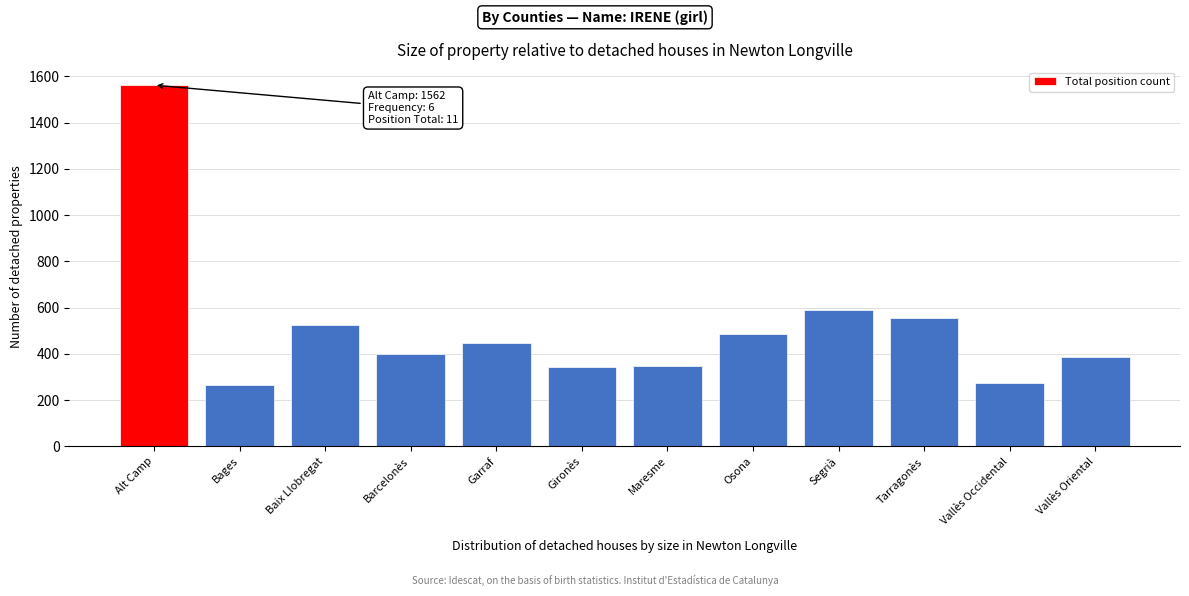

Which category has the highest value across all series?

Alt Camp